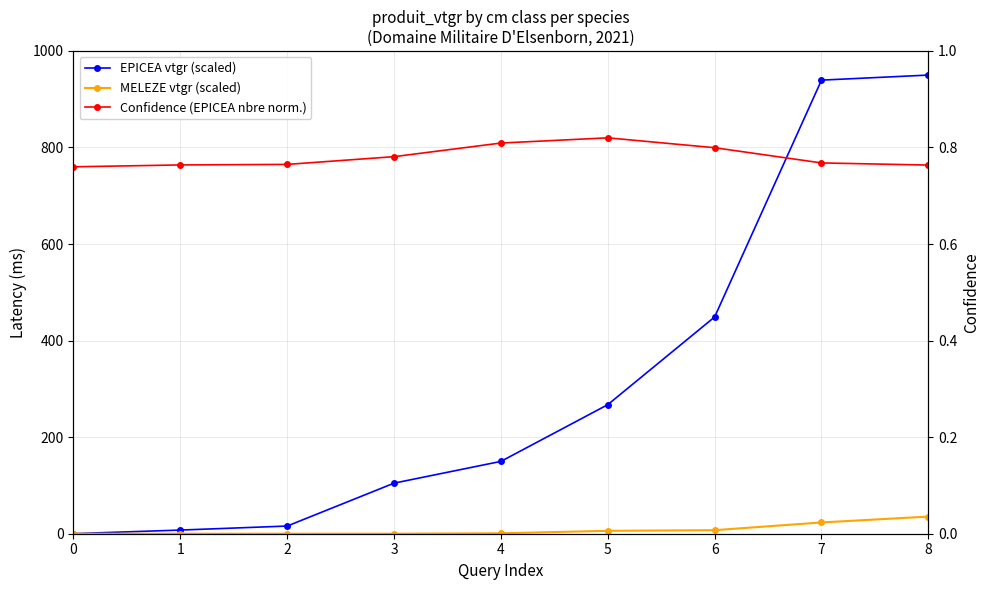

At how many categories does at least one series exceed 377?

3